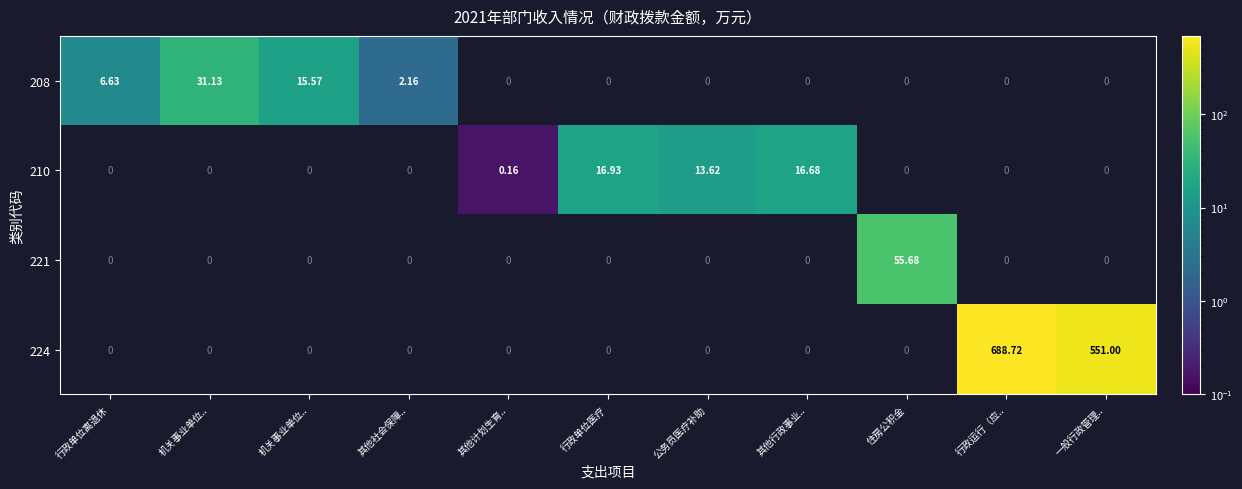

Is the value of 208 at 行政单位医疗 greater than the value of 221 at 公务员医疗补助?

No